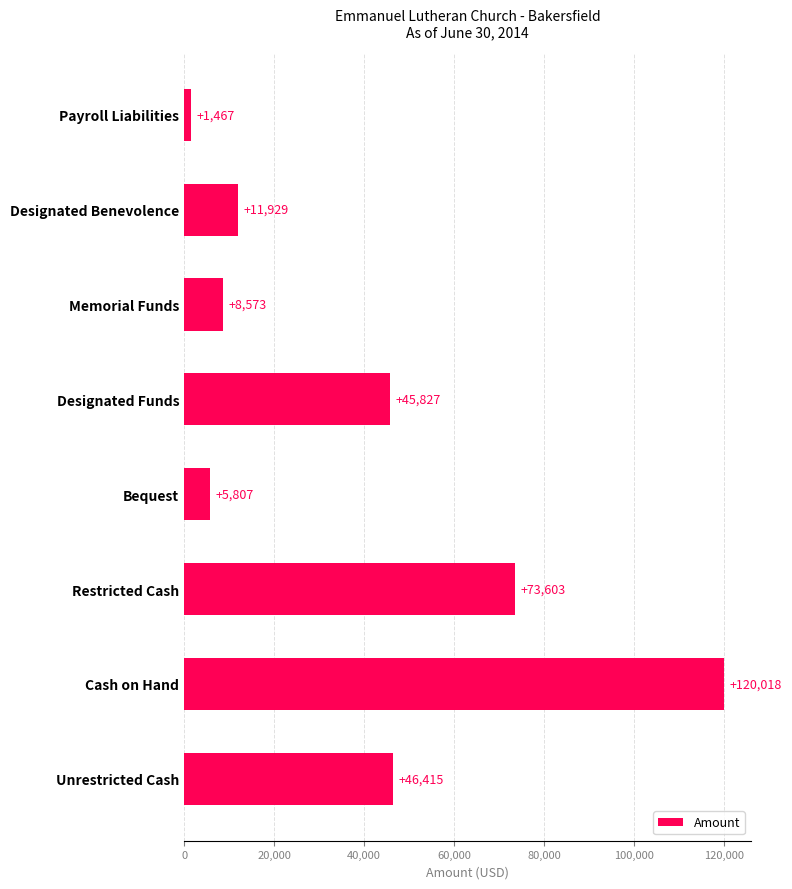

Does the chart contain stacked bars?

No